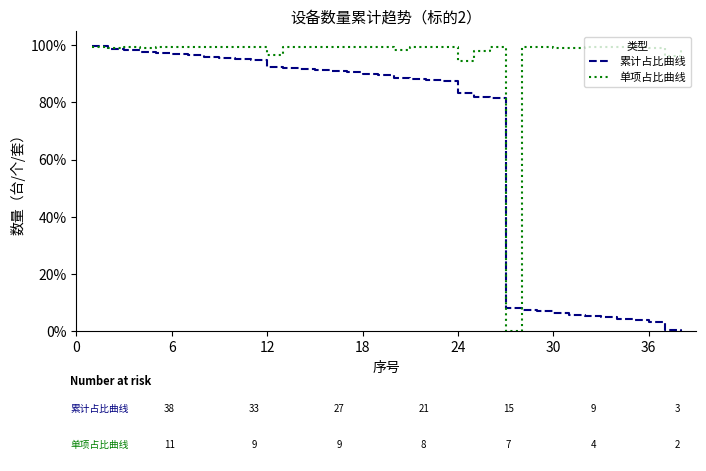

Count the number of categories in the chart.

38